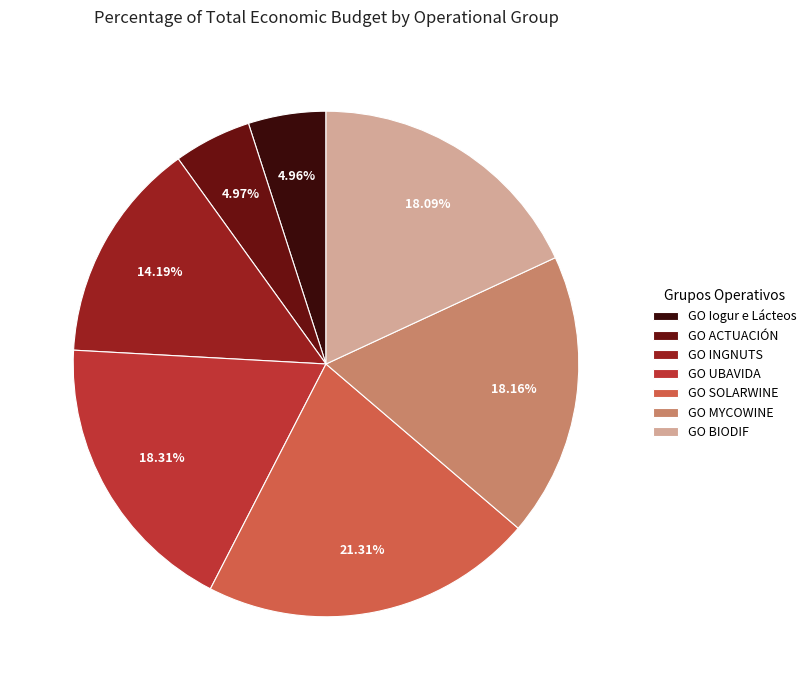

How many slices are in this pie chart?

7